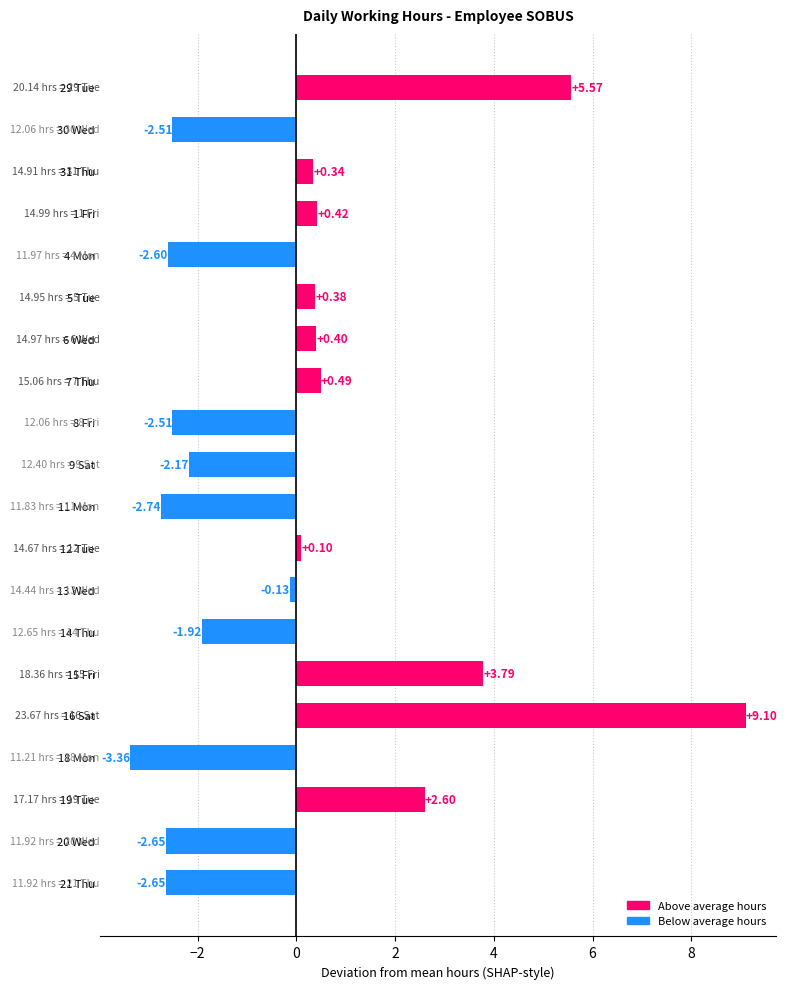

What is the difference between the maximum and second lowest values?

11.8